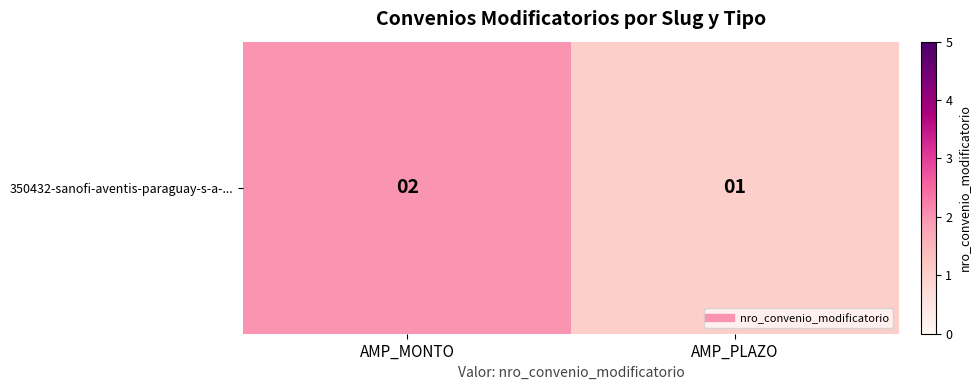

What value does the data have at AMP_MONTO?

2